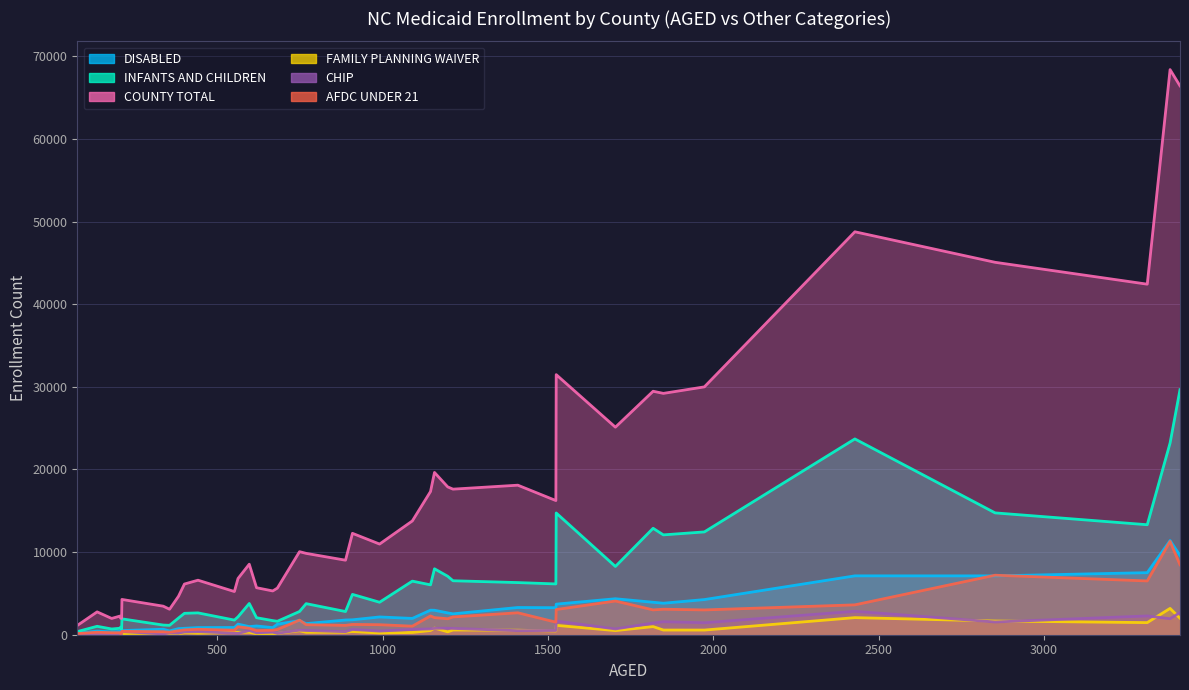

What is the average value of the INFANTS AND CHILDREN series?

6470